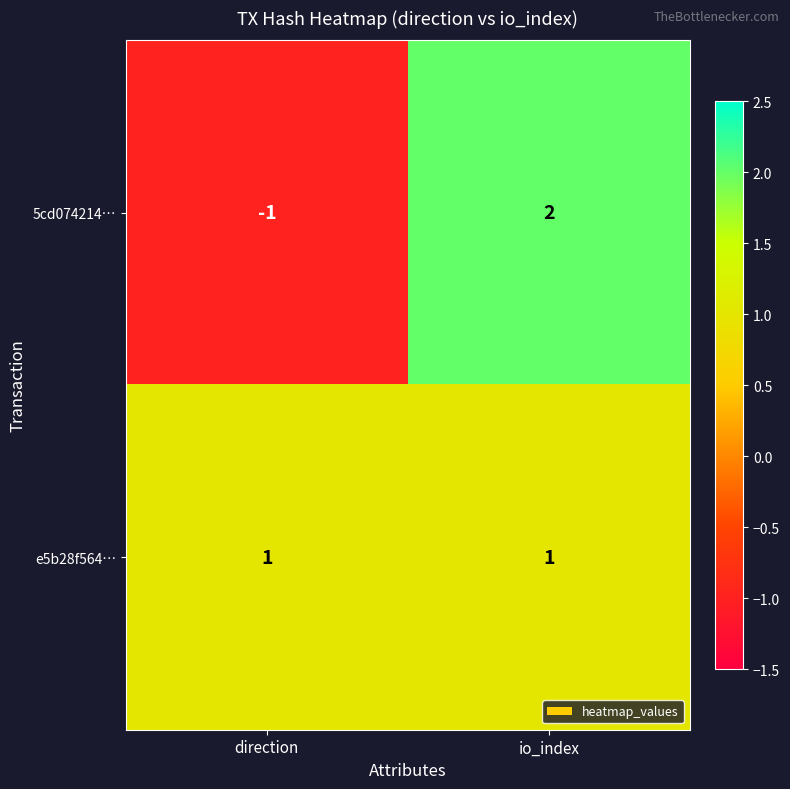

Reading right to left, transcribe all the data shown in this chart.

5cd074214…: 2	-1
e5b28f564…: 1	1